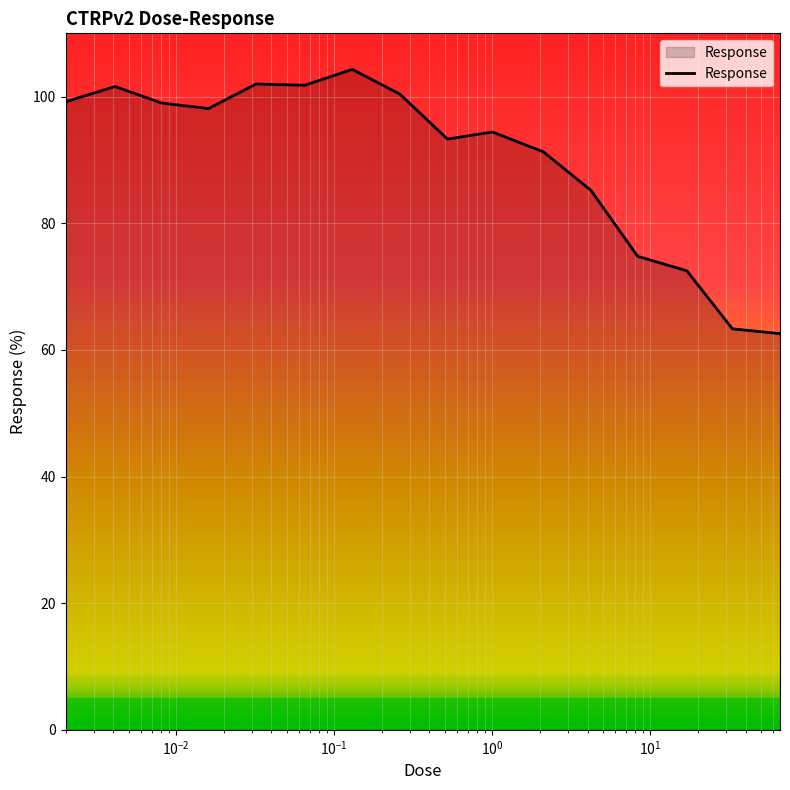

What is the difference between the maximum and minimum values?

41.7